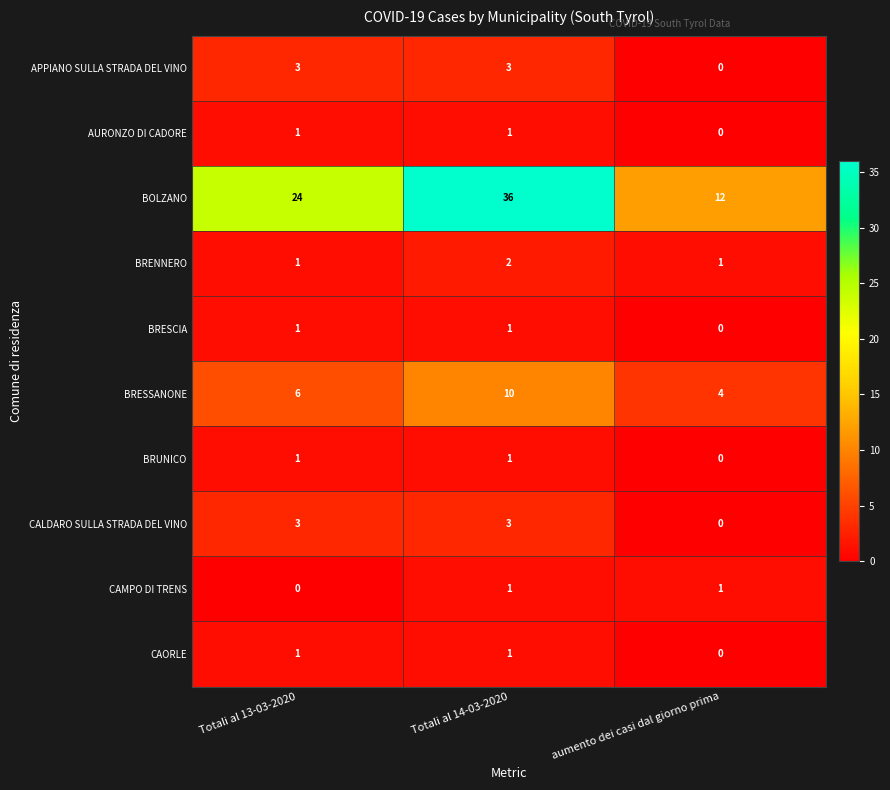

At which category does the chart reach its peak across all series?

Totali al 14-03-2020